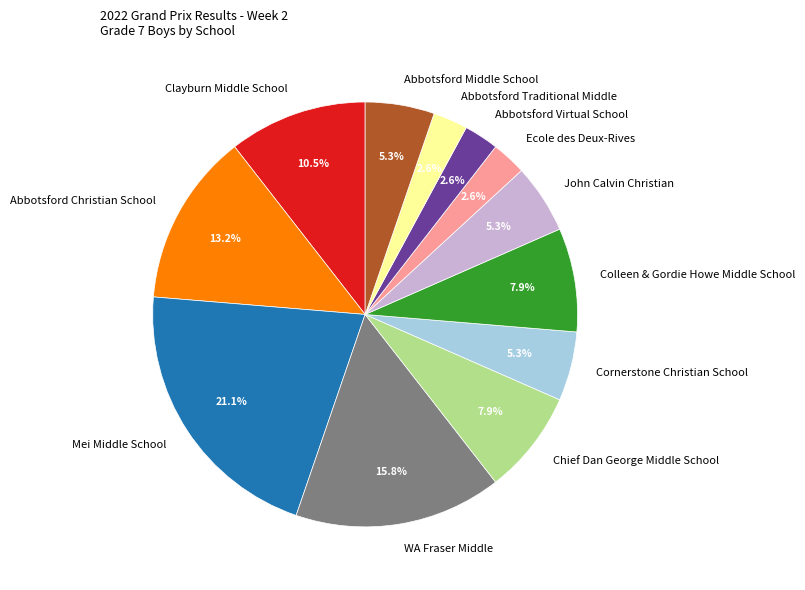

True or false: WA Fraser Middle accounts for 25% of the total.

False